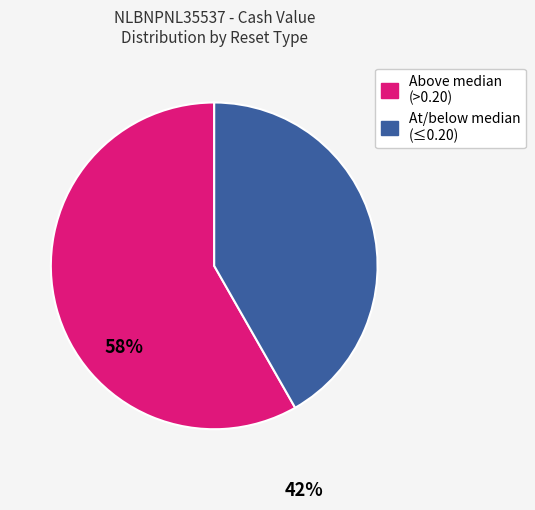

Is there any slice that represents more than half of the pie?

Yes